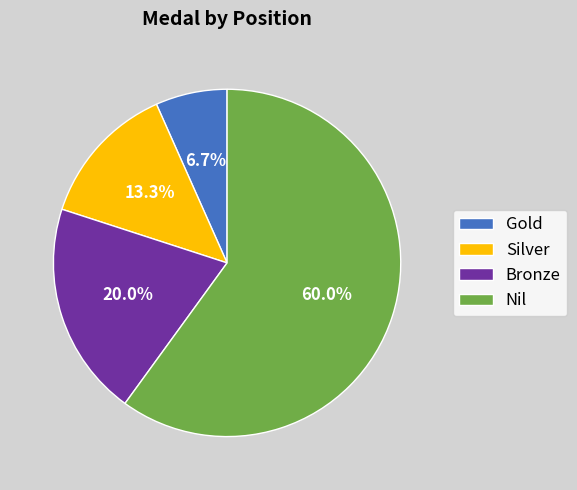

Do Bronze and Silver together represent more than half of the pie?

No